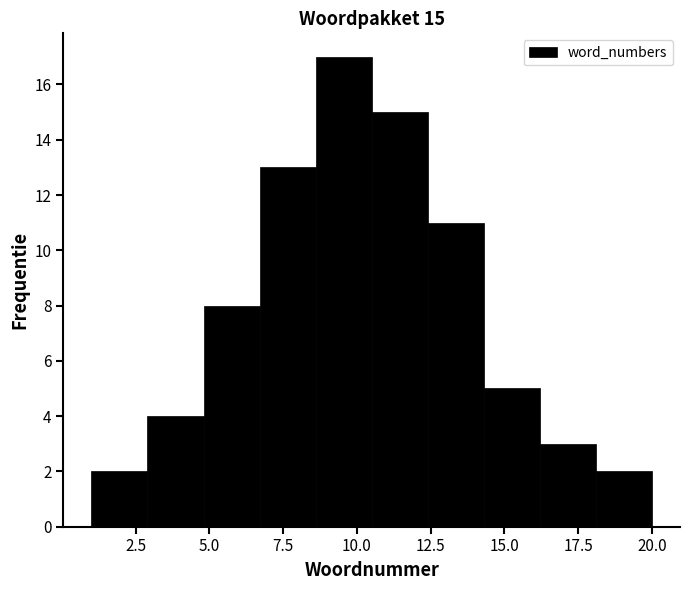

Around what value on the x-axis is the tallest bar? Give the approximate position of its centre, as read against the axis.

9.5